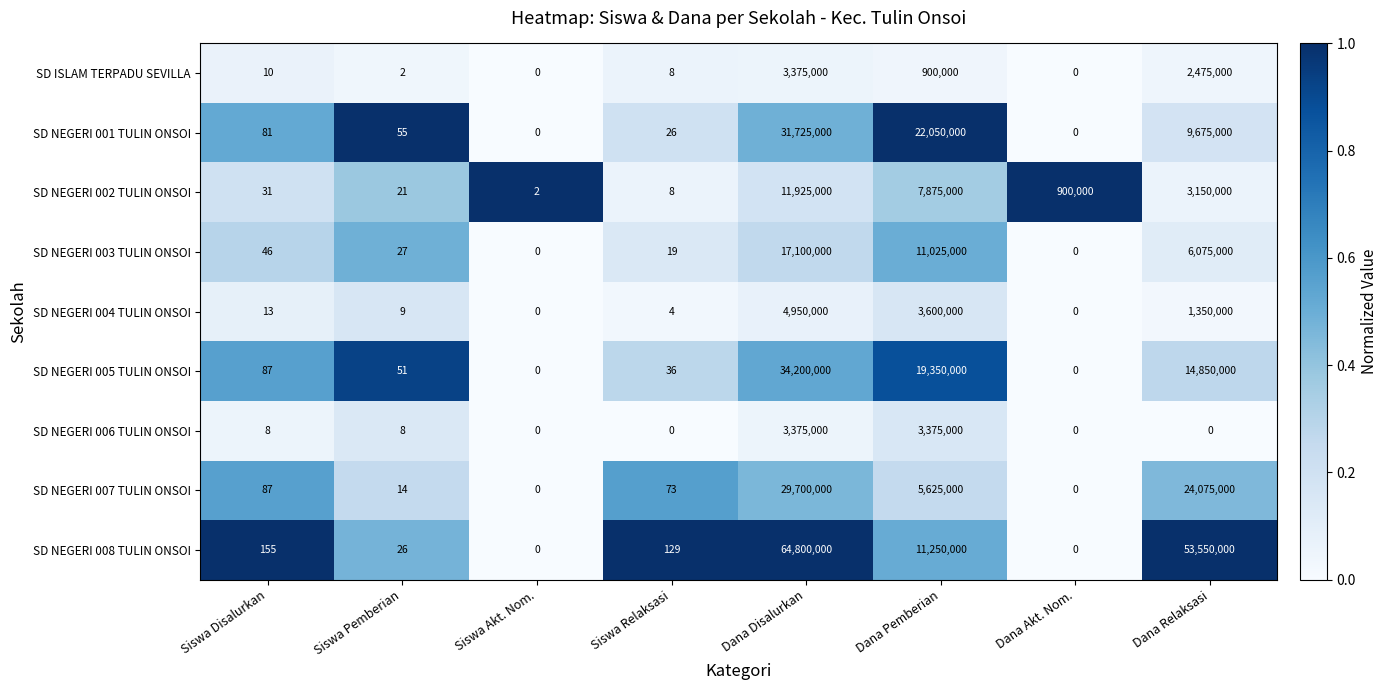

How many data points in SD NEGERI 003 TULIN ONSOI are less than 46?

4